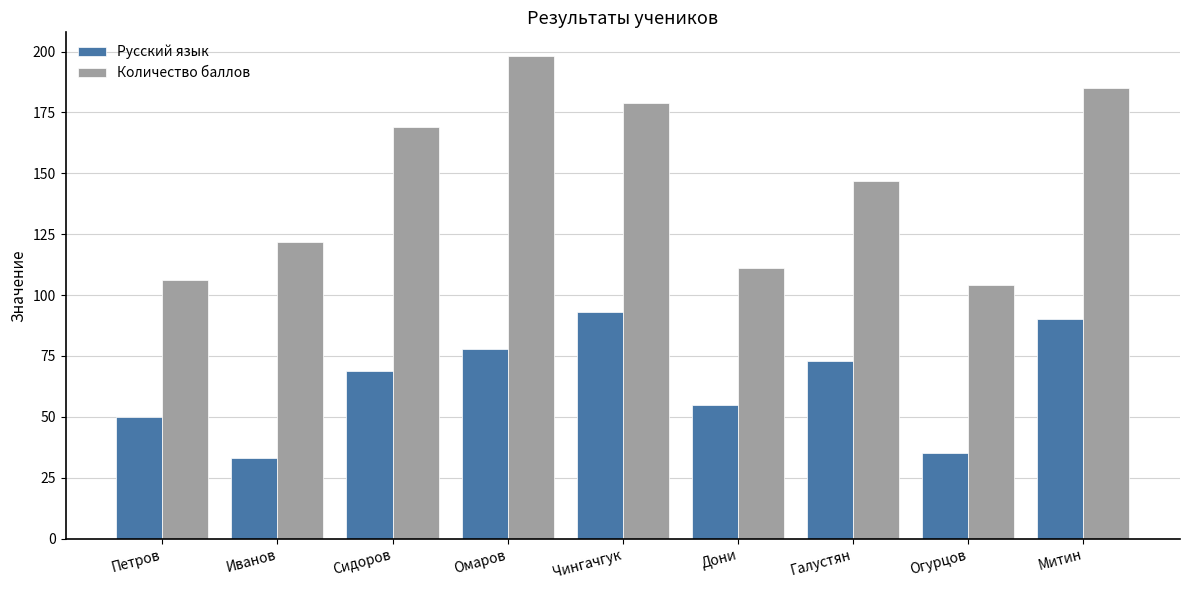

What position from the left is Иванов?

2